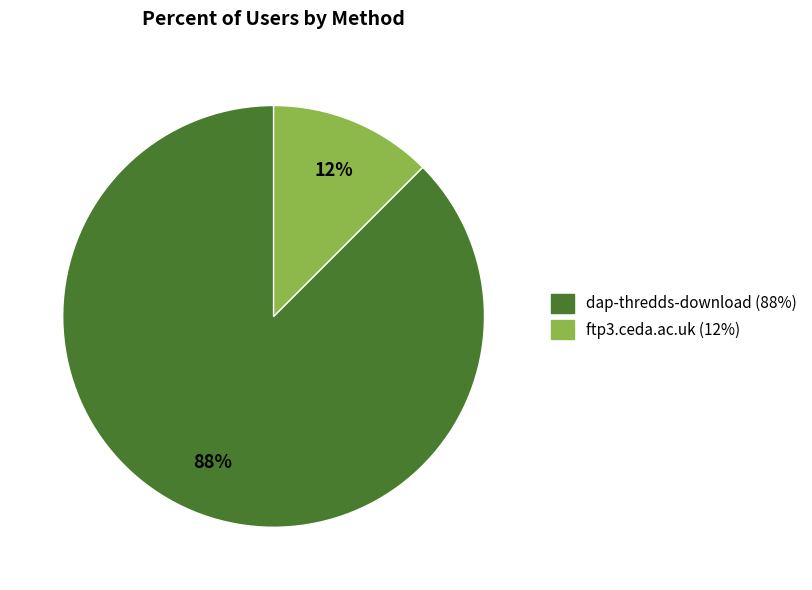

Combined, do dap-thredds-download and ftp3.ceda.ac.uk account for over 50%?

Yes